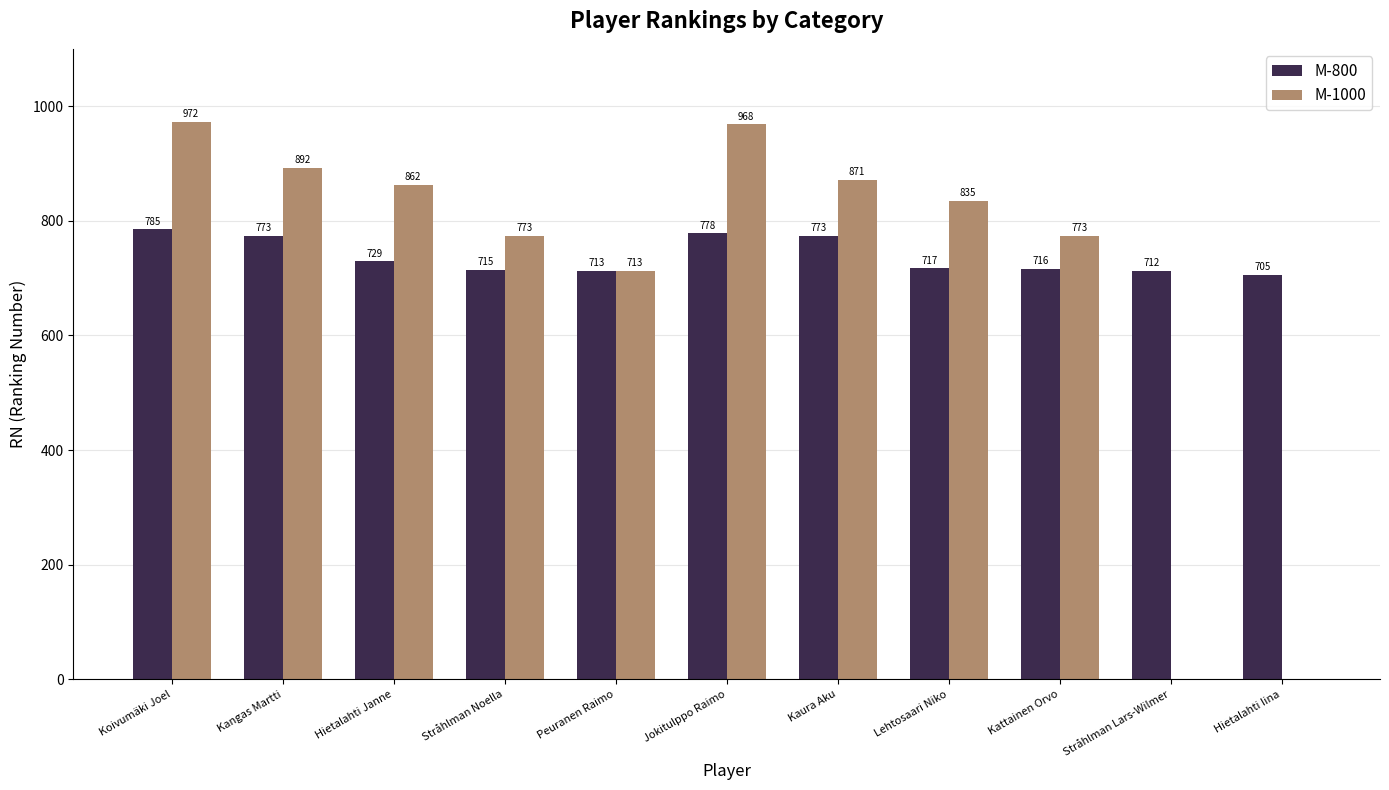

At which category is the sum across all series the highest?

Koivumäki Joel